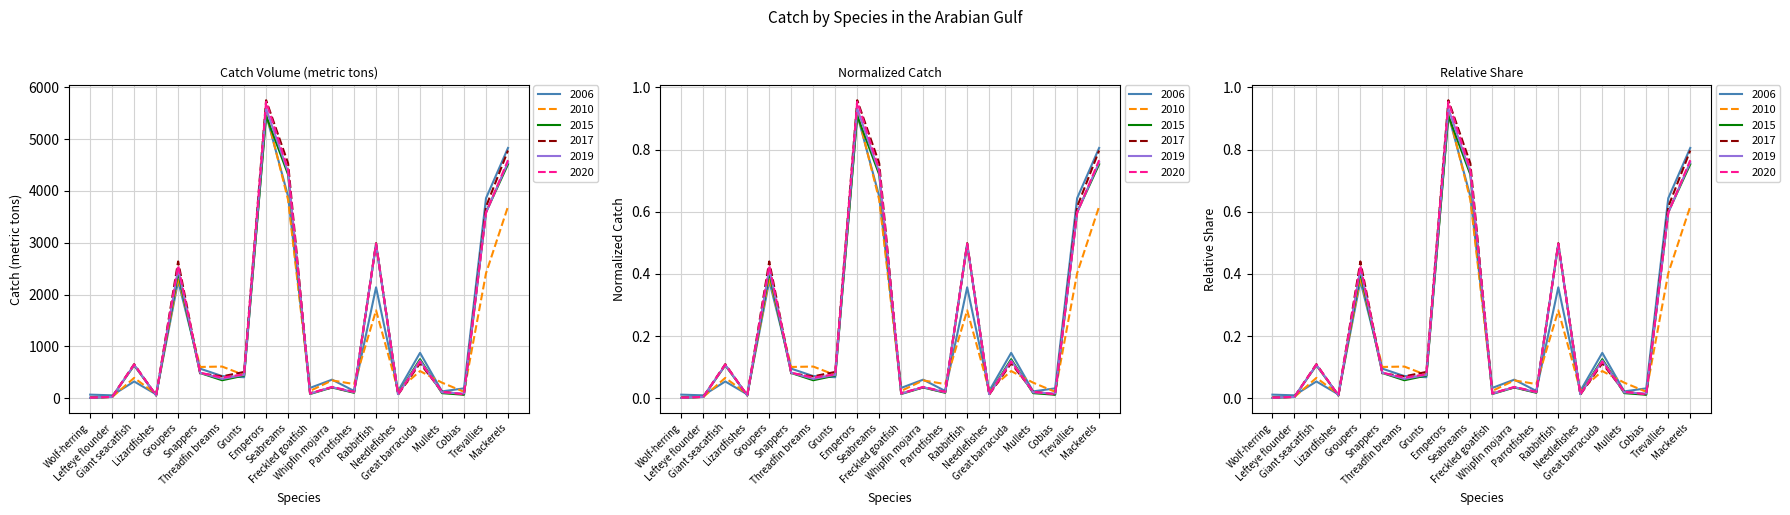

How many data points in 2020 are above 463?

10